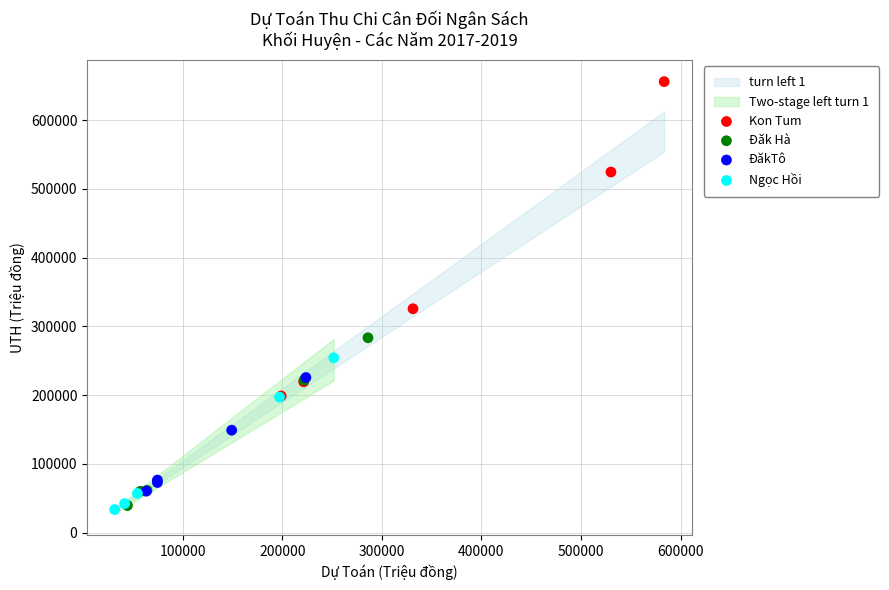

Which series contains the highest Y value?

Kon Tum